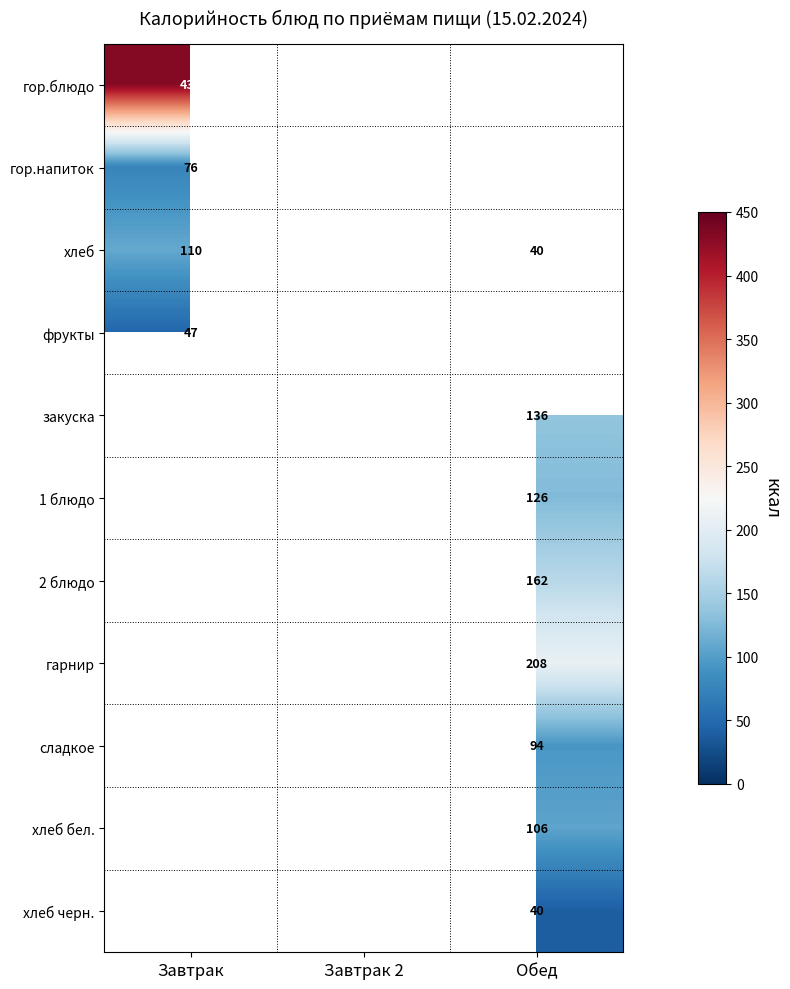

Which category has the lowest value across all series?

Обед